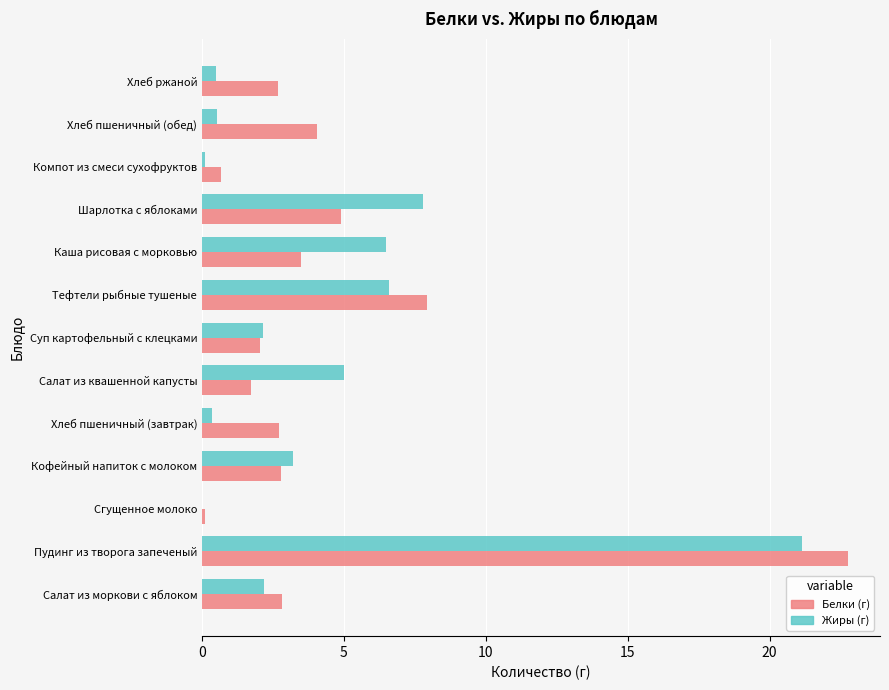

What is the sum of all Белки (г) values?

58.6